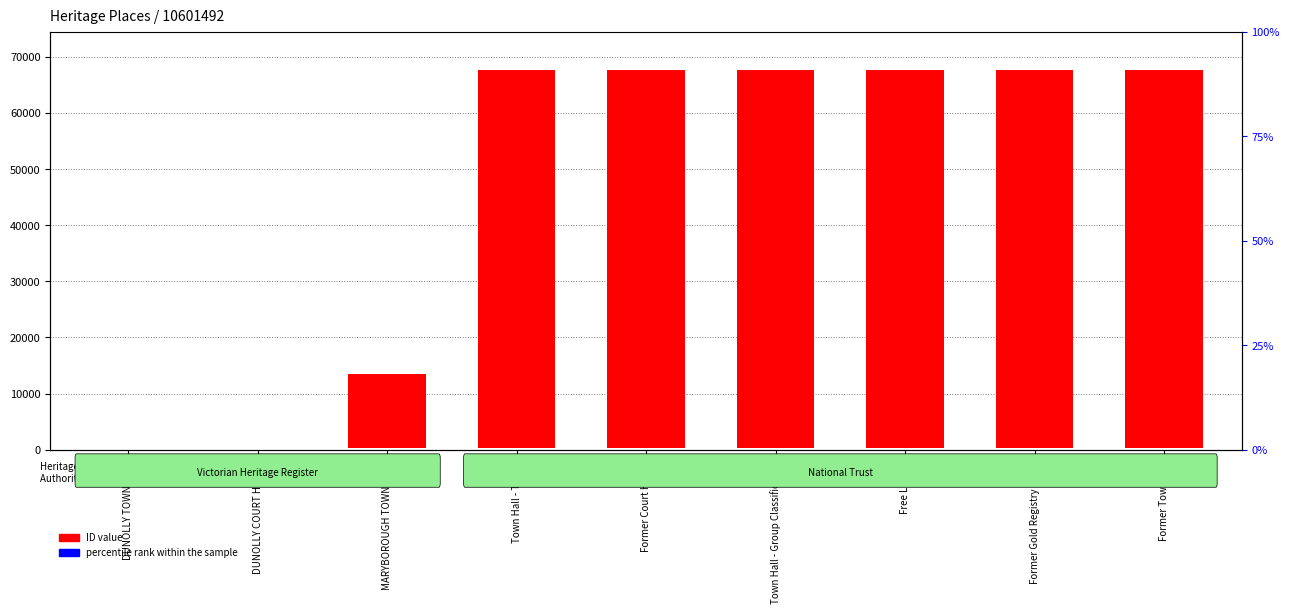

Which series changed the most between DUNOLLY COURT HOUSE and Town Hall - Talbot?

ID value